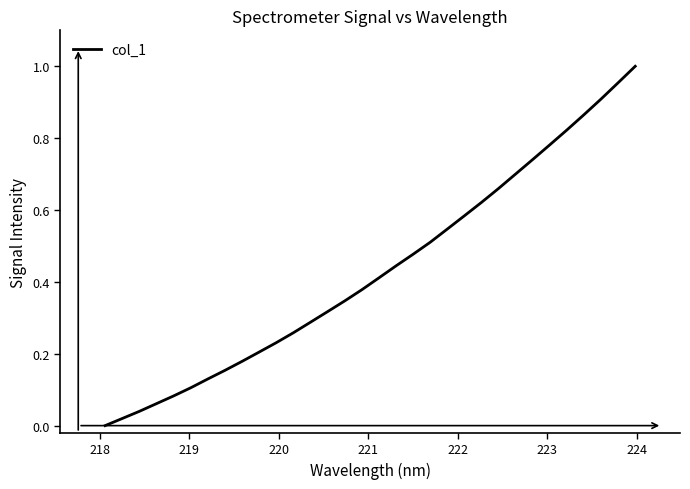

Is this an area chart (filled region under the line)?

No